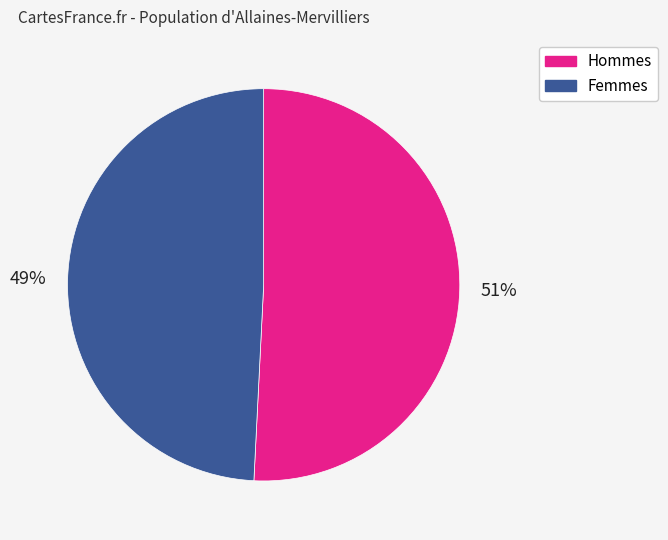

To the nearest percent, what is the average slice percentage?

50%